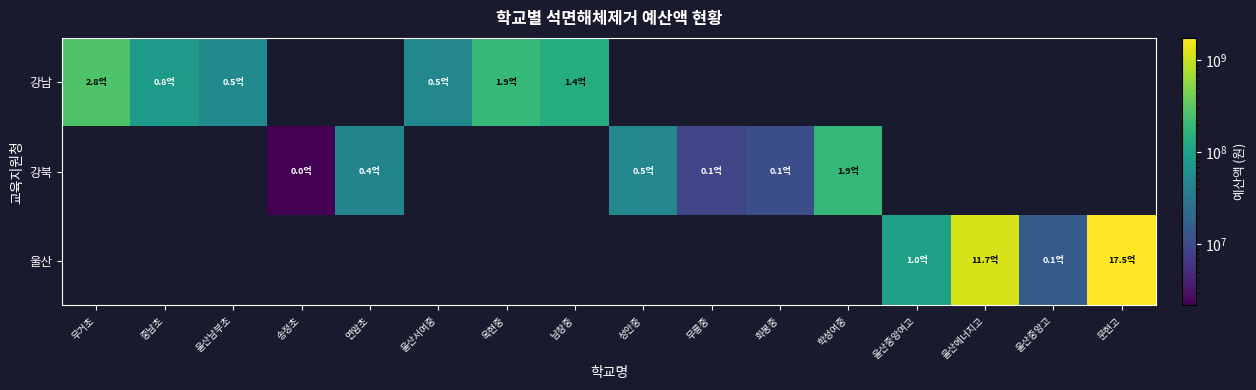

How many data points does each series have?

16